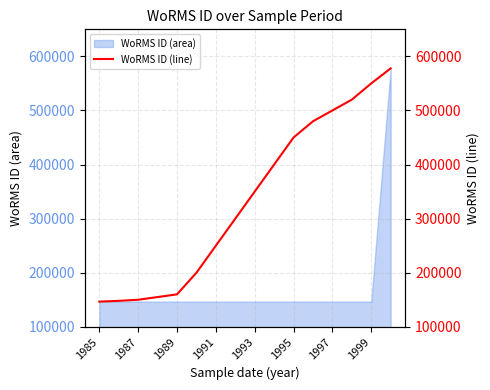

How many values are below 350000?

8